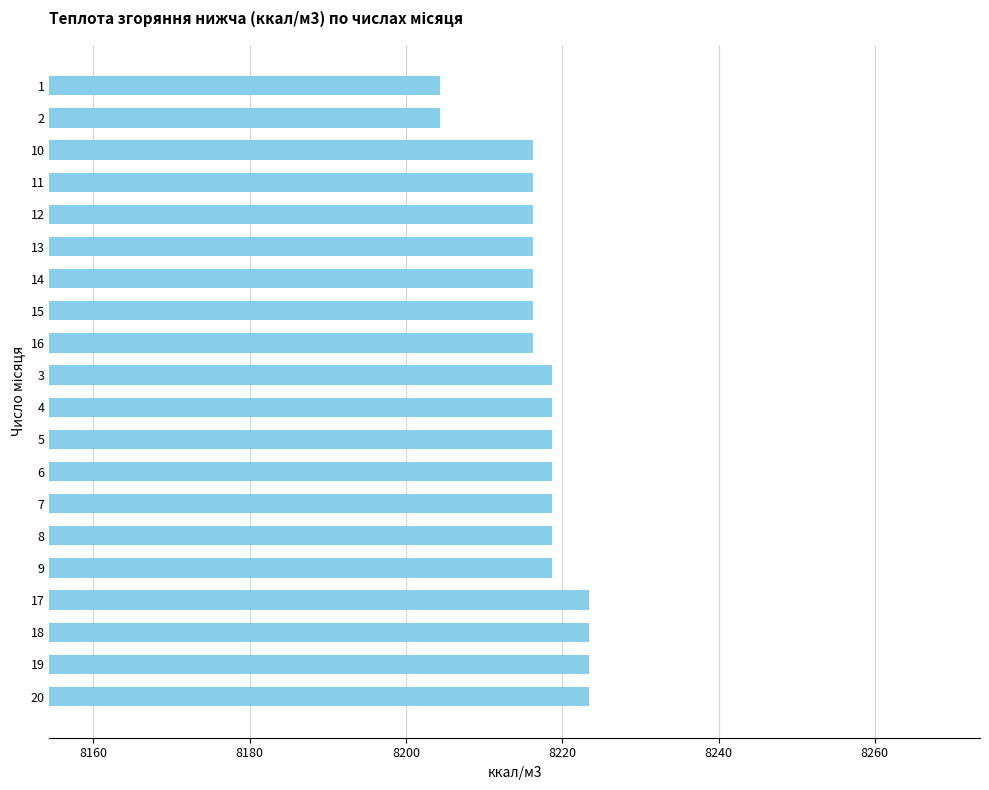

What is the greatest value displayed?

8223.5